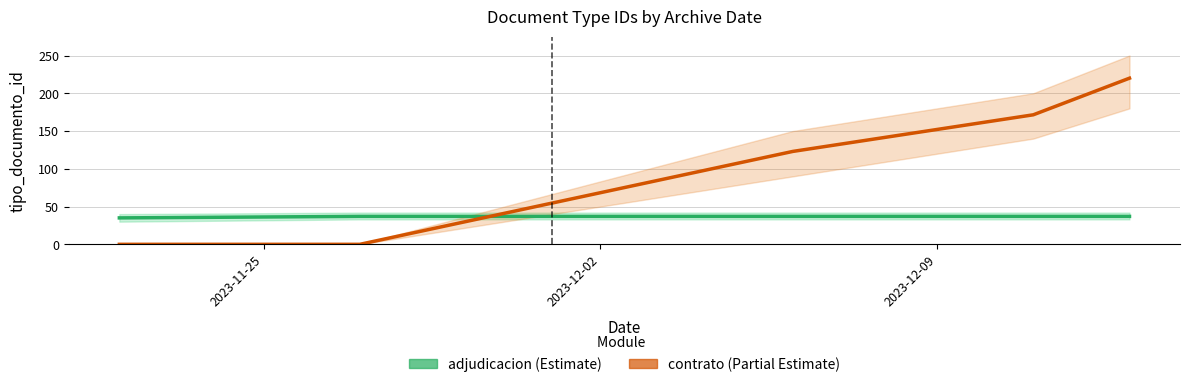

Does the chart have visible grid lines?

Yes